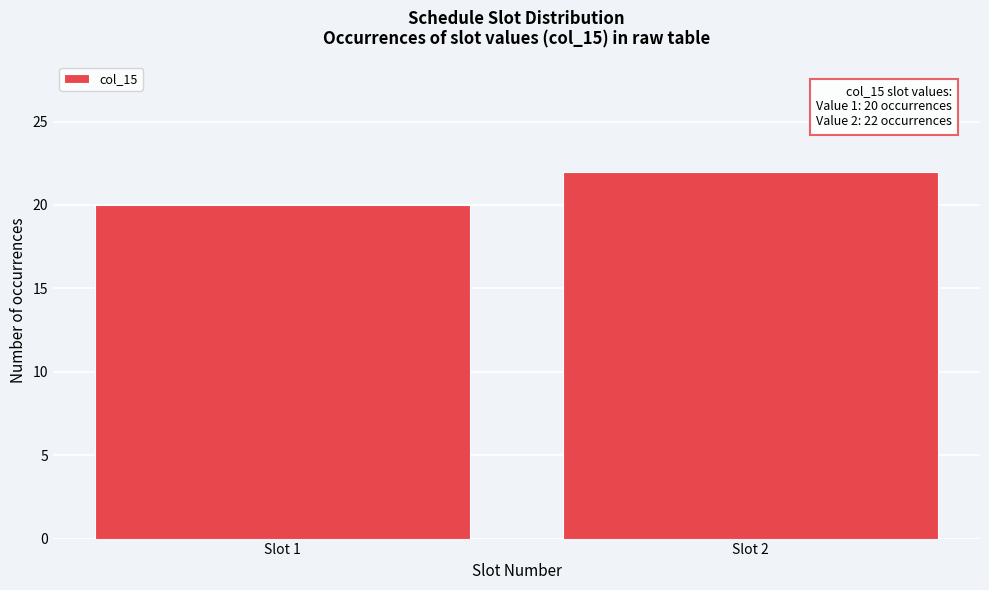

Reading left to right, transcribe all the data shown in this chart.

20	22